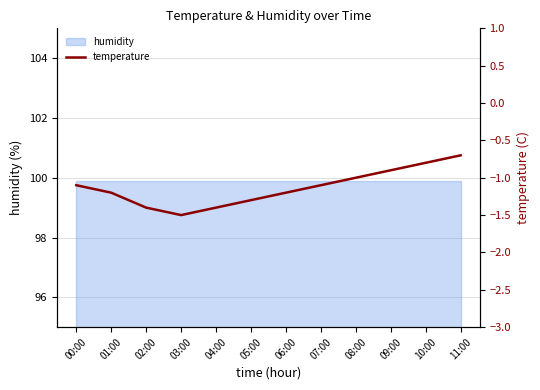

What is the smallest value displayed?

-1.5